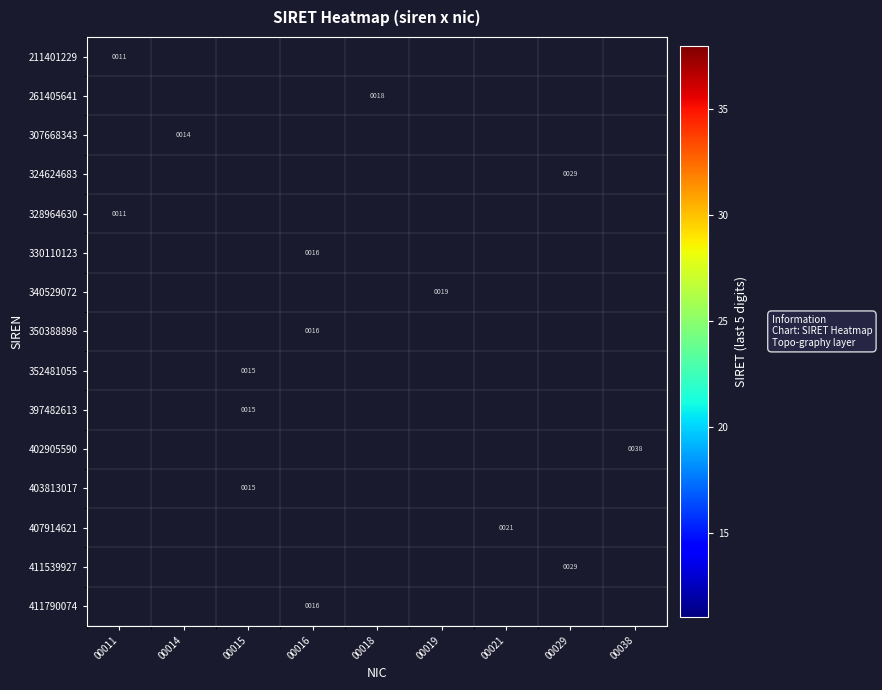

At how many categories does at least one series exceed 24?

2